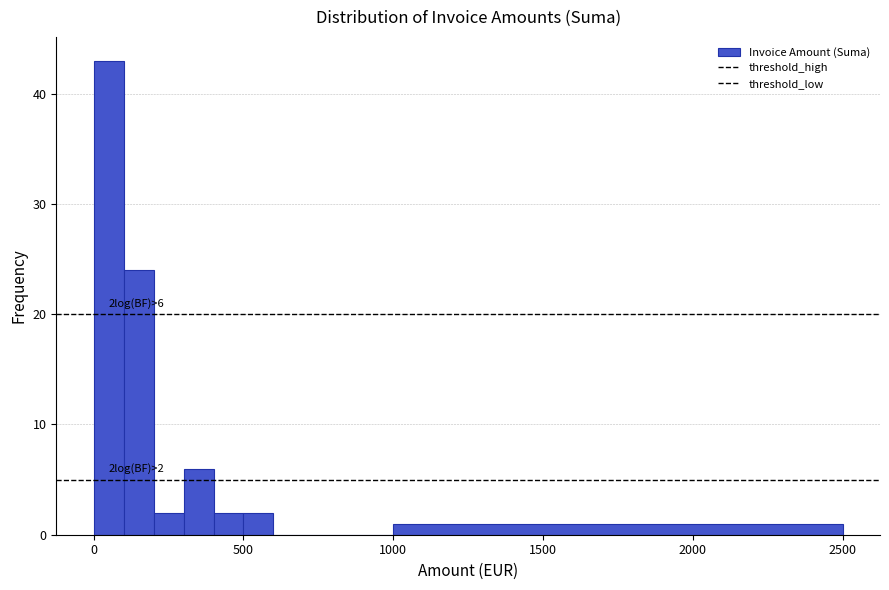

Around what value on the x-axis is the tallest bar? Give the approximate position of its centre, as read against the axis.

50